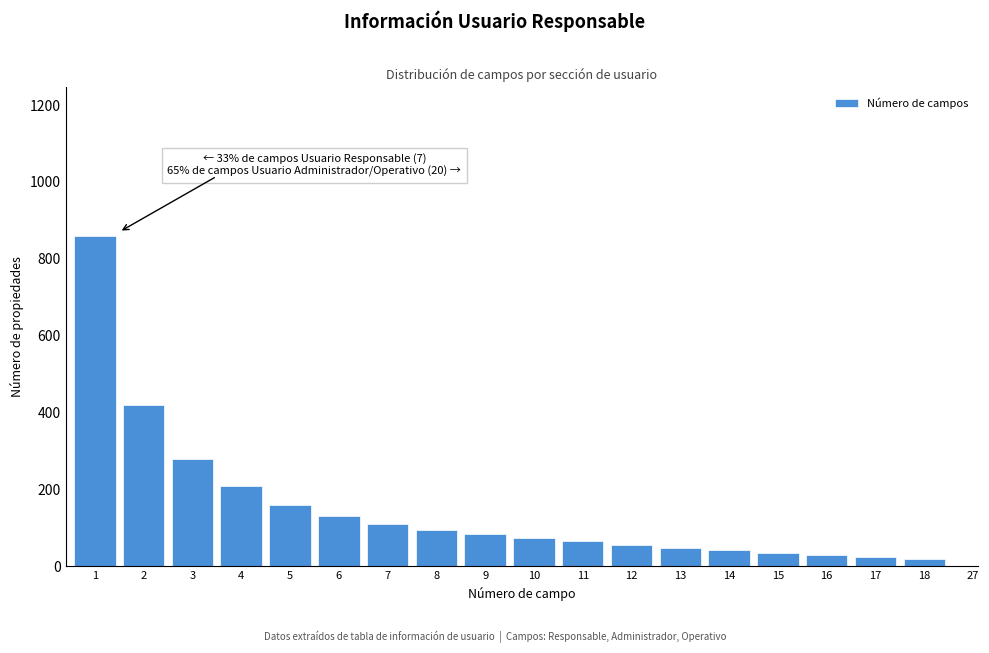

Reading right to left, transcribe all the data shown in this chart.

18=20	17=25	16=30	15=36	14=42	13=48	12=55	11=65	10=75	9=85	8=95	7=110	6=130	5=160	4=210	3=280	2=420	1=860